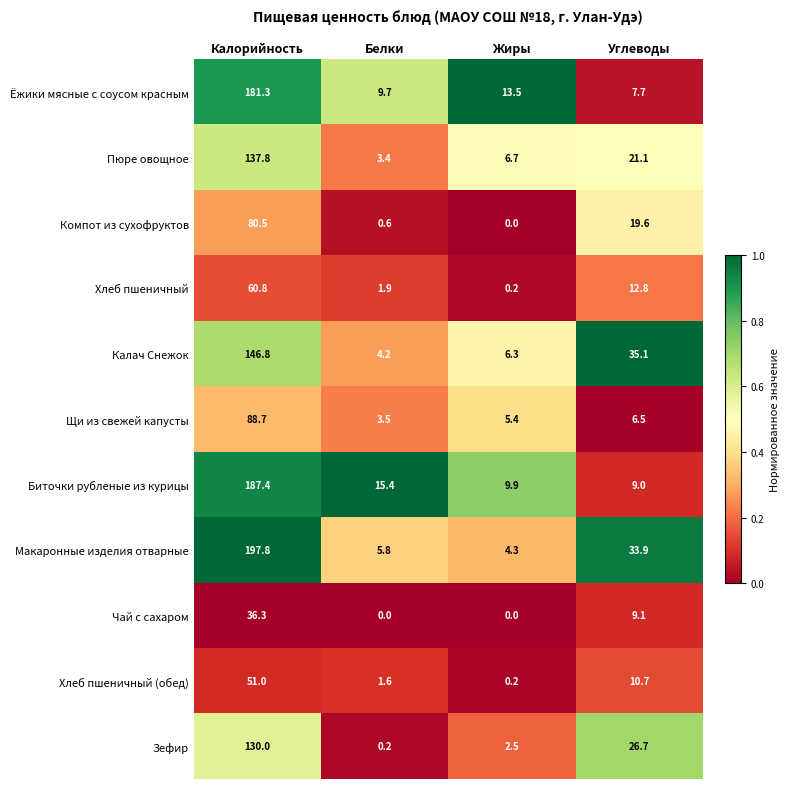

List the labels in order of Биточки рубленые из курицы value, smallest first.

Углеводы, Жиры, Белки, Калорийность